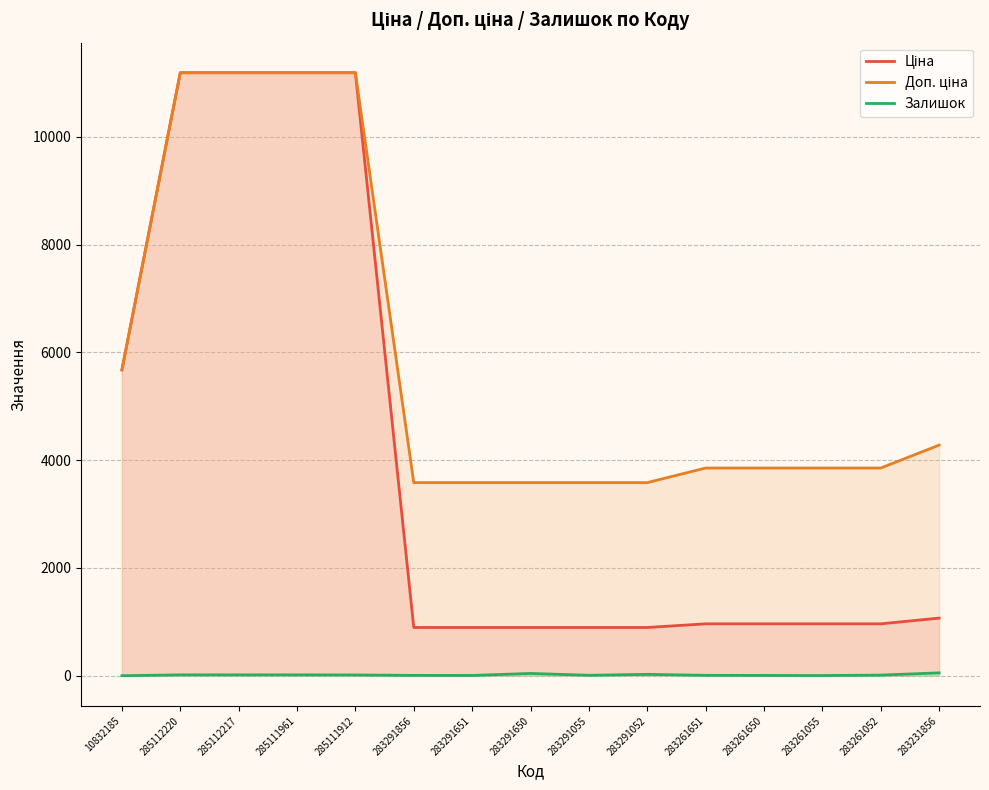

The value of Ціна at 283231856 is 1069.8. True or false?

True